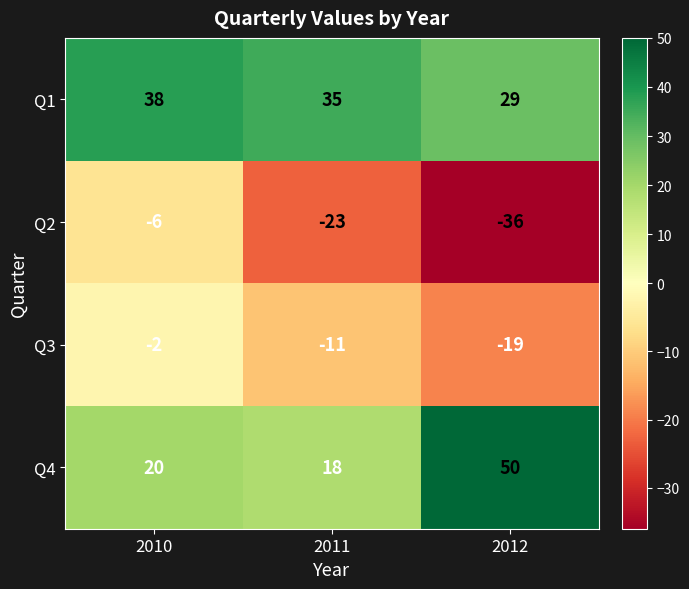

Where does the Q3 series first go above -11?

2010